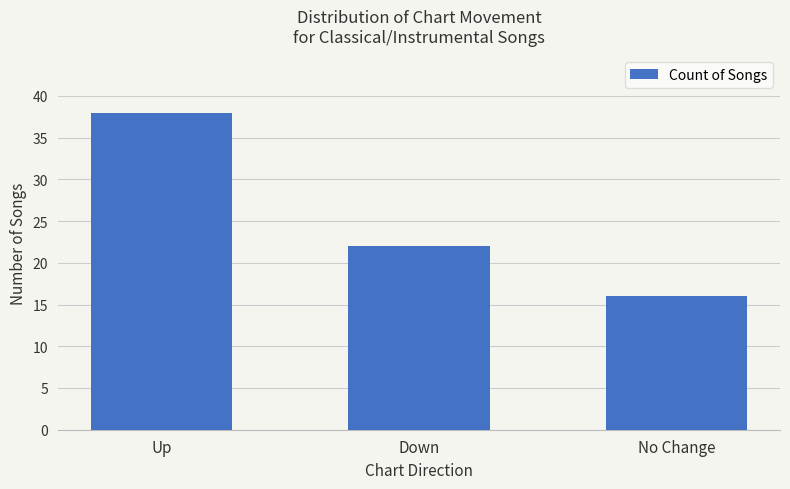

Read the value at Up, to the nearest 5.

40